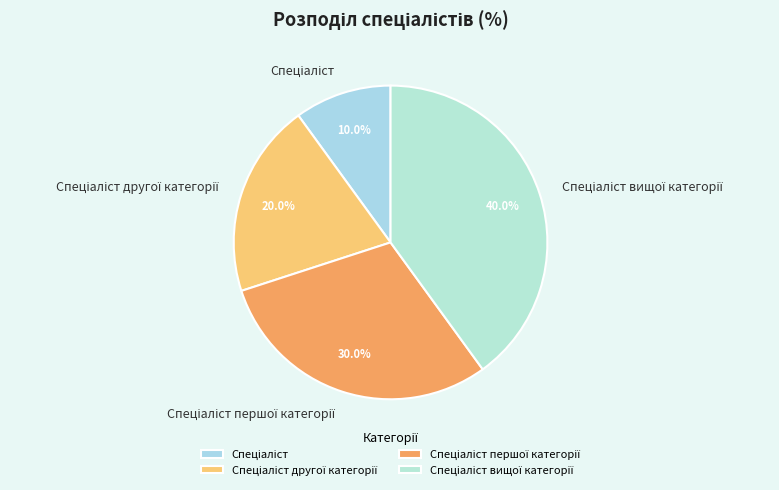

How many slices are in this pie chart?

4